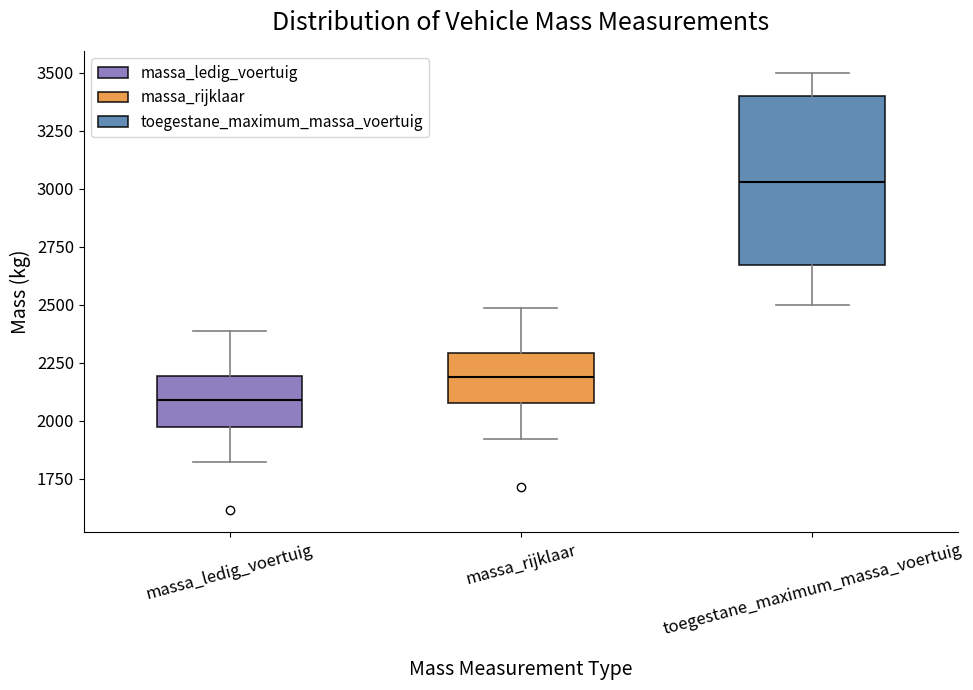

Reading left to right, read every box against the y-axis: the position of its median line, the range the box covers, and the ends of its whiskers. The values are not printed on the chart, so give them approximately, as read against the axis.

massa_ledig_voertuig: median 2100, box 1950 to 2200, whiskers 1800 to 2400
massa_rijklaar: median 2200, box 2050 to 2300, whiskers 1900 to 2500
toegestane_maximum_massa_voertuig: median 3050, box 2650 to 3400, whiskers 2500 to 3500